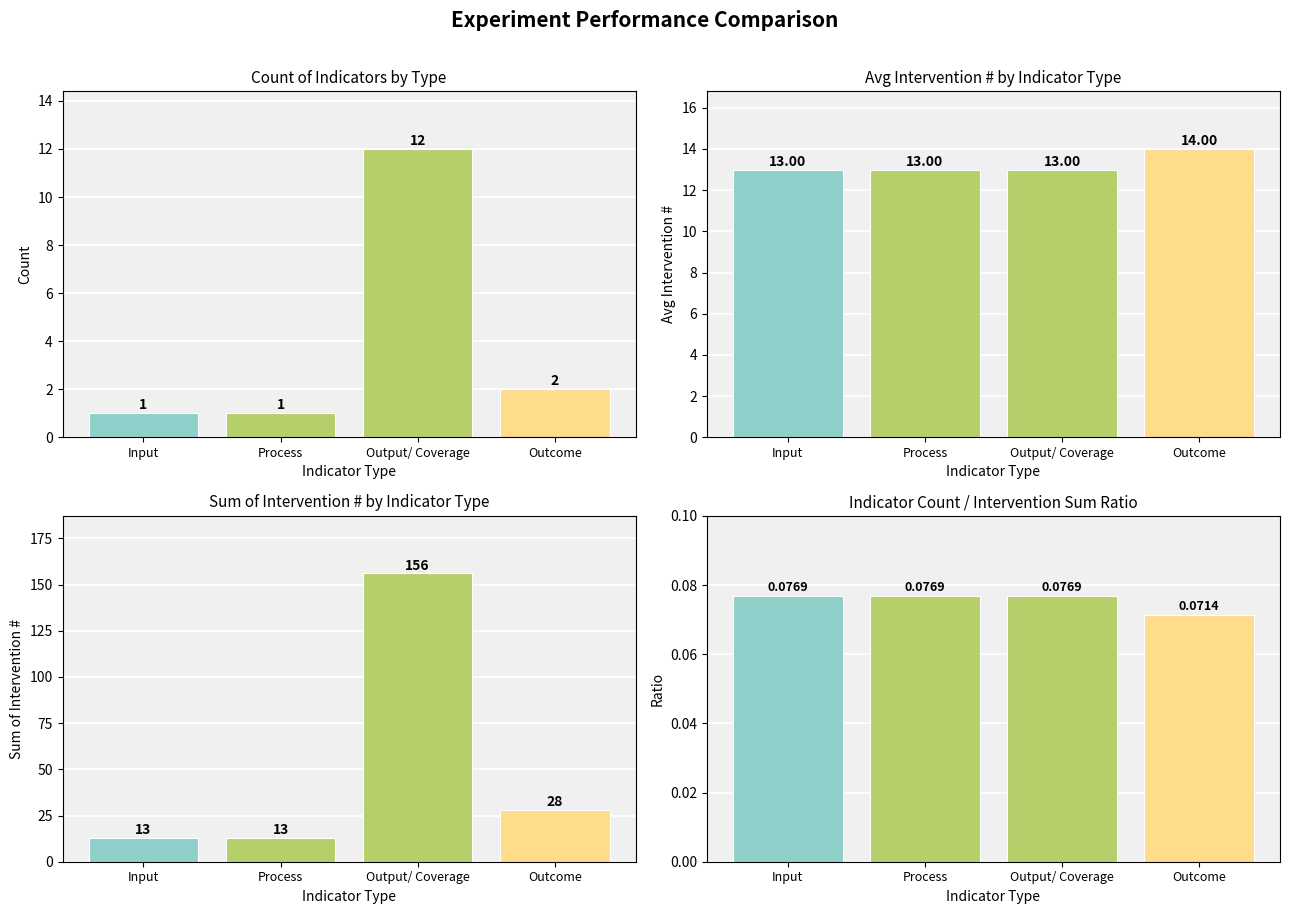

List the series in order of their peak value, highest first.

Sum of Intervention #, Avg Intervention #, Count of Indicators, Count / Sum Ratio